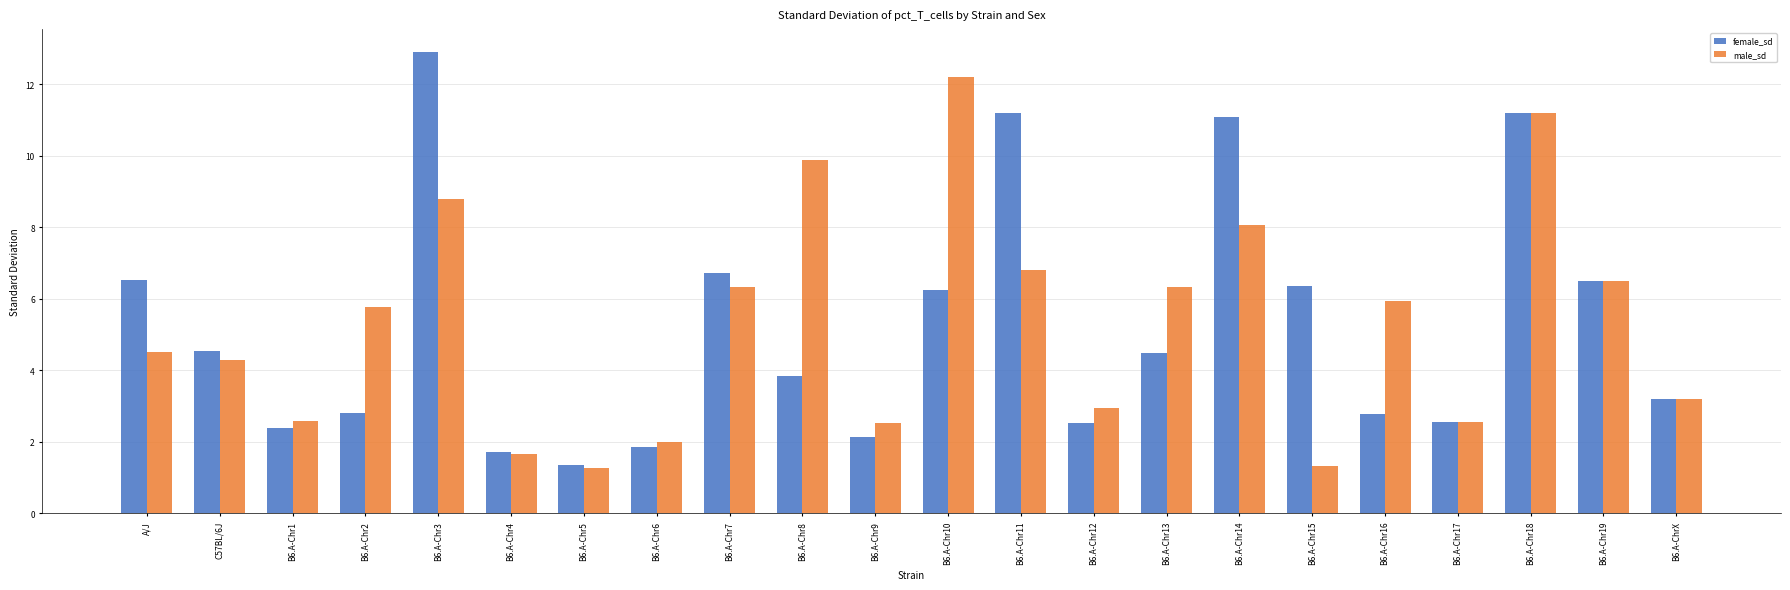

What value does the male_sd series have at A/J?

4.5